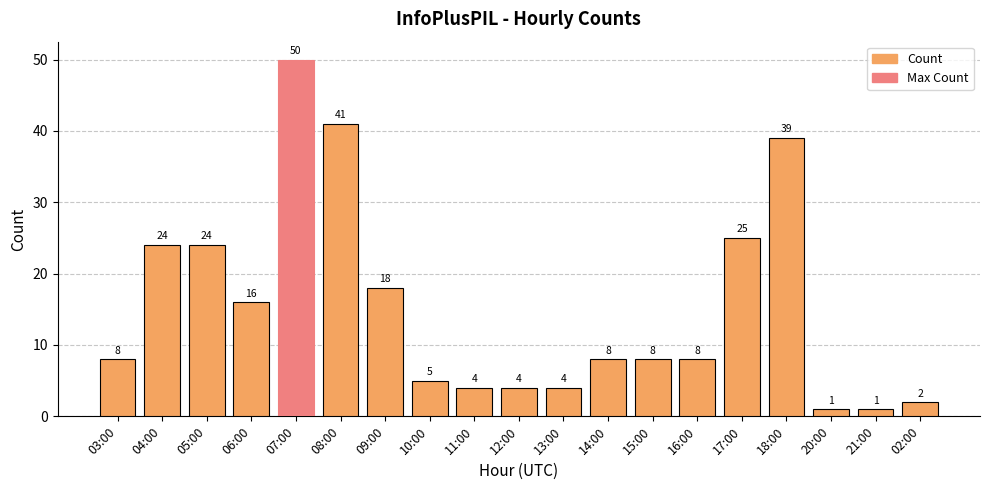

What is the sum of the values at 03:00 and 06:00?

24